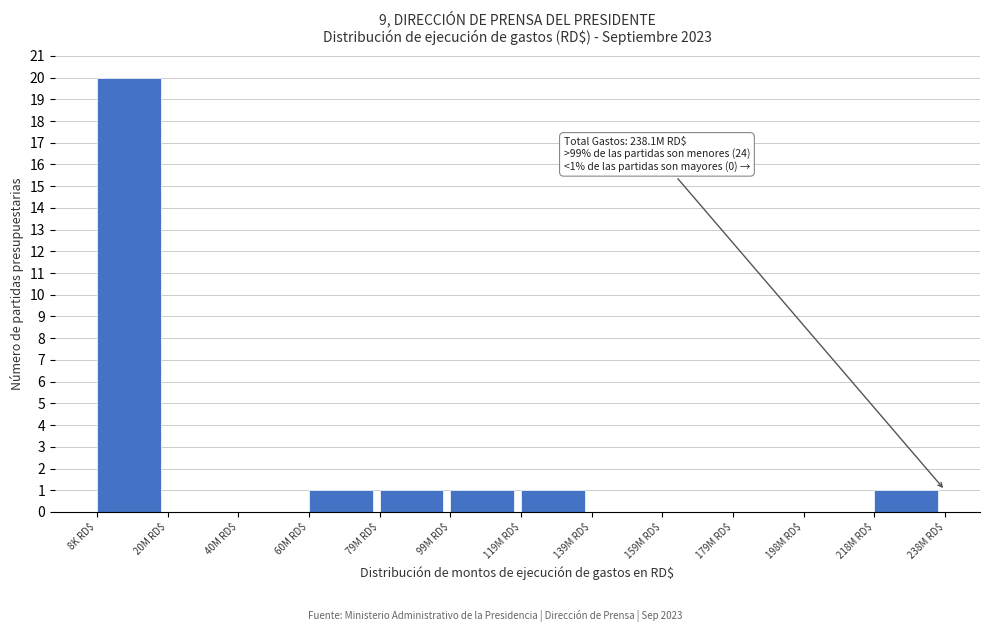

What is the sum of all values?

25